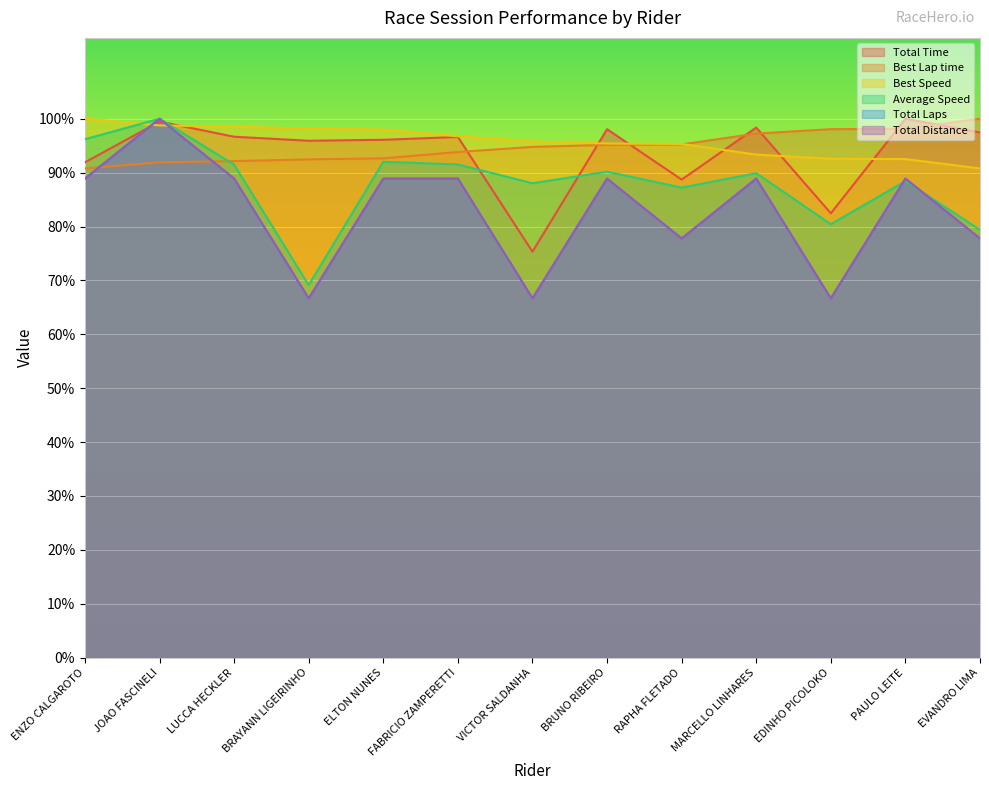

Which series has the largest range (max minus min)?

Total Laps